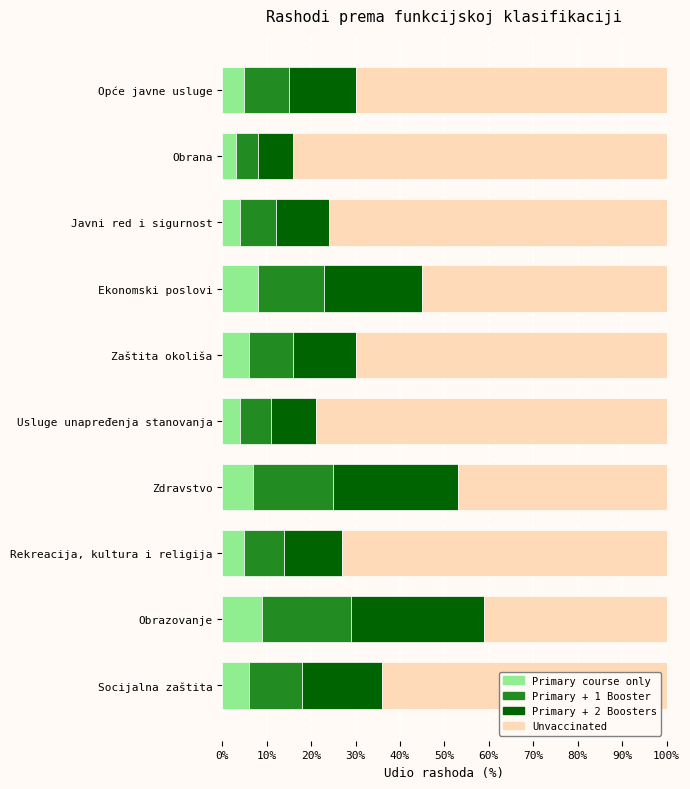

What is the total value across all series at Obrana?

100